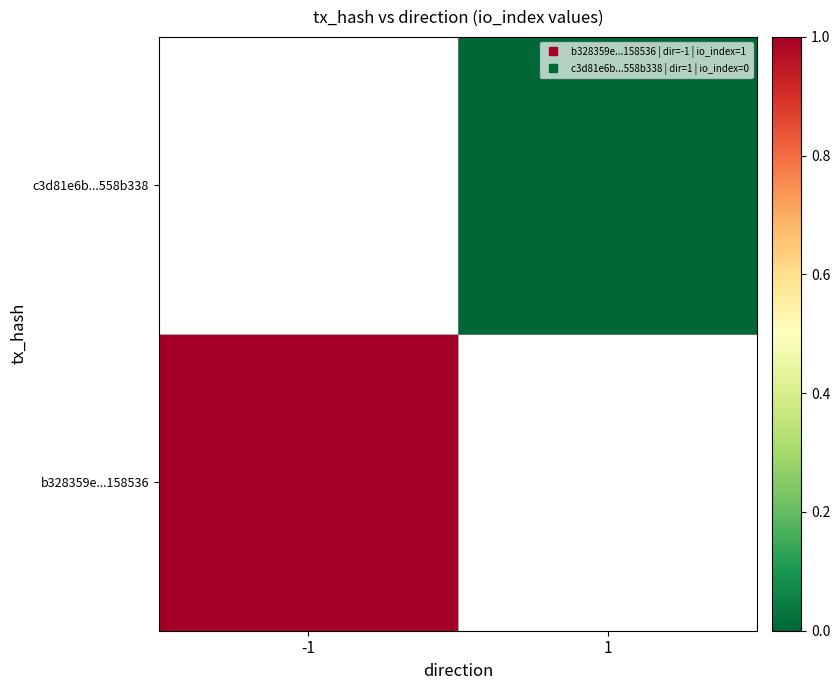

How many positive values does the b328359e...158536 series have?

1